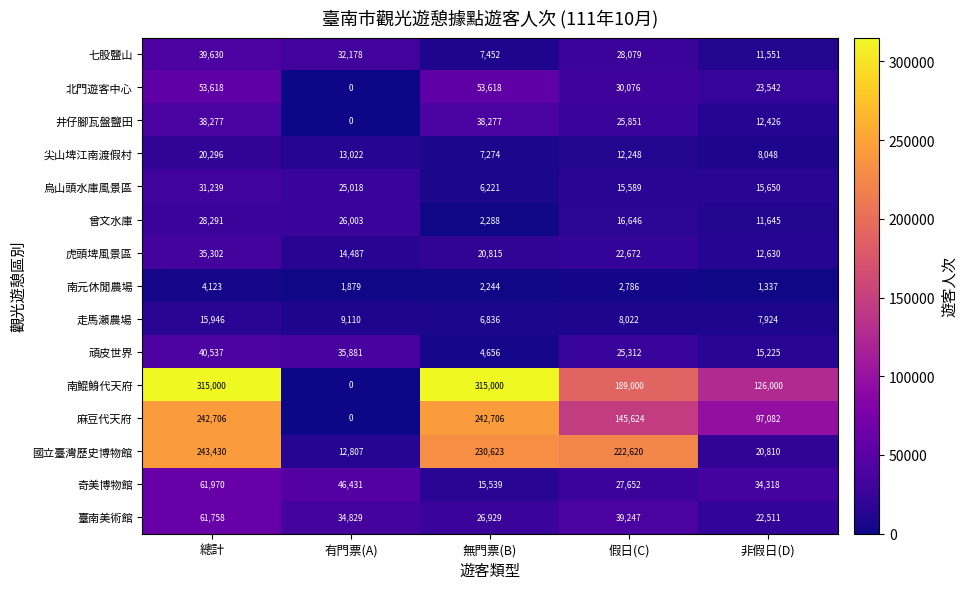

What is the sum of all 尖山埤江南渡假村 values?

60888